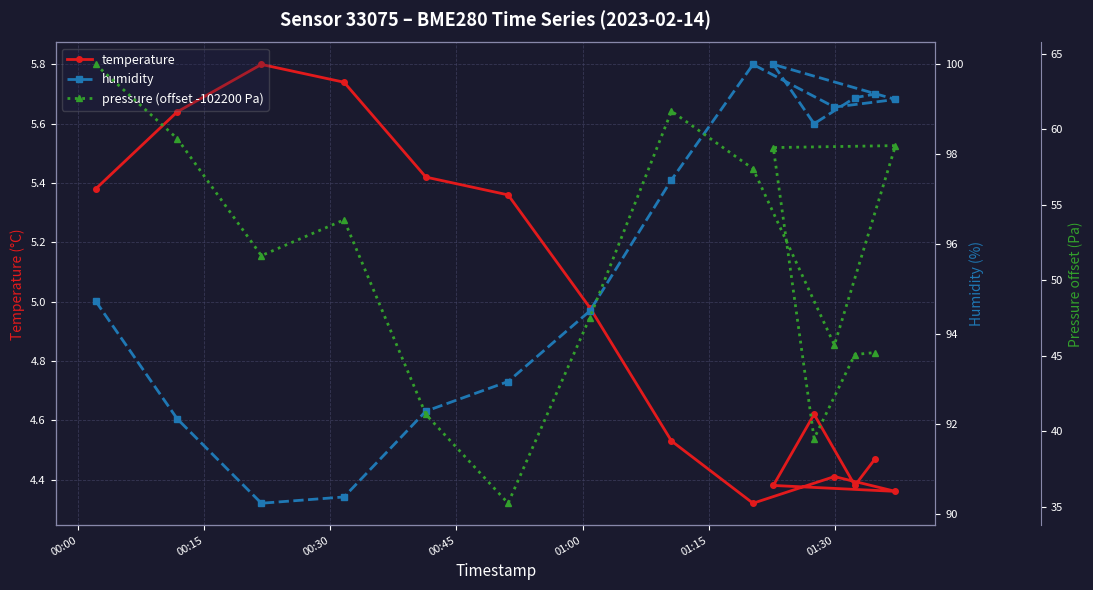

What is the sum of all humidity values?

1440.2